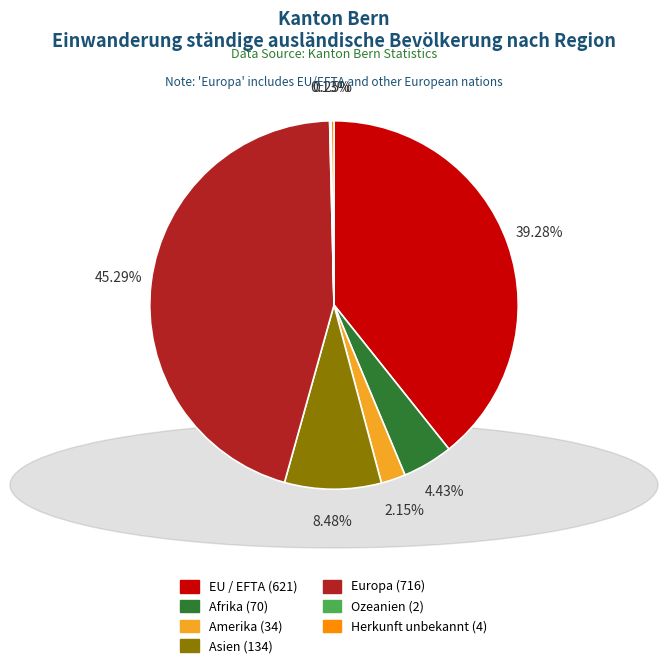

Do Amerika (34) and Europa (716) together represent more than half of the pie?

No